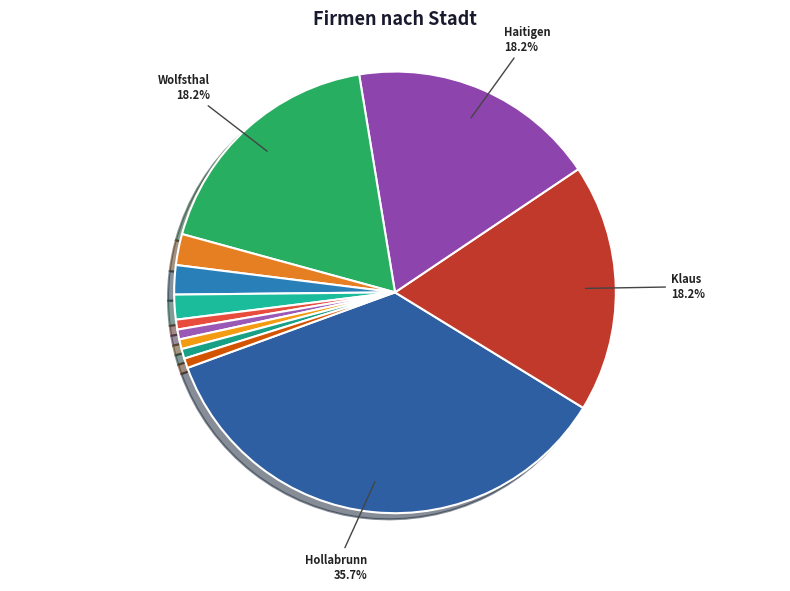

How many slices are in this pie chart?

12